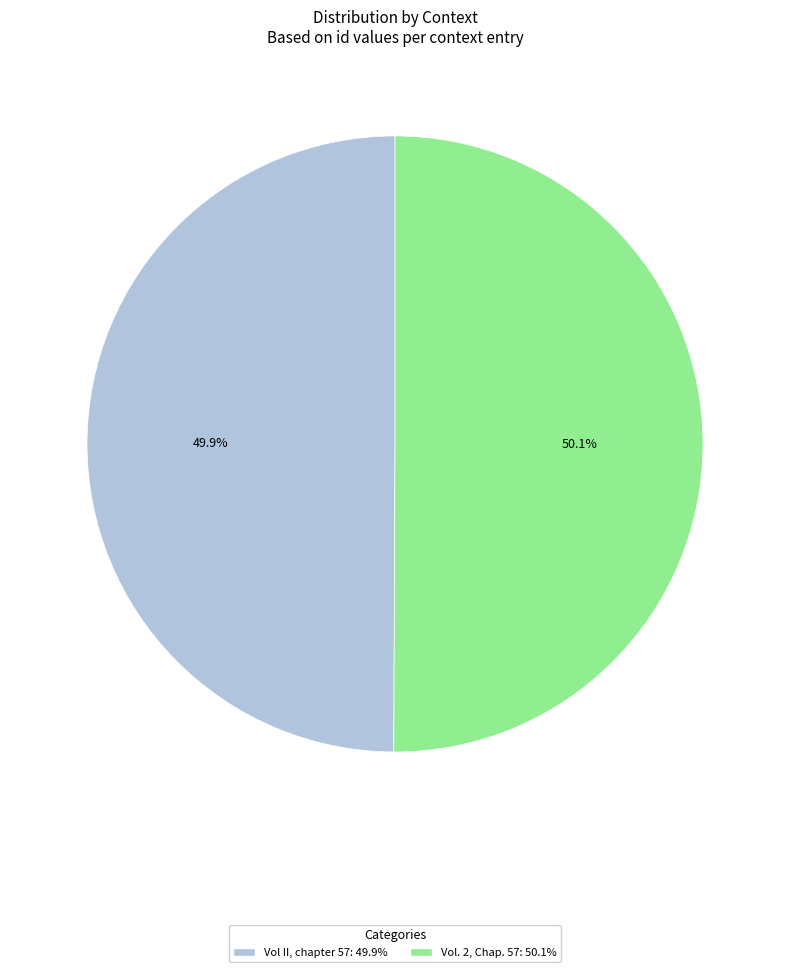

Is there any slice that represents more than half of the pie?

Yes